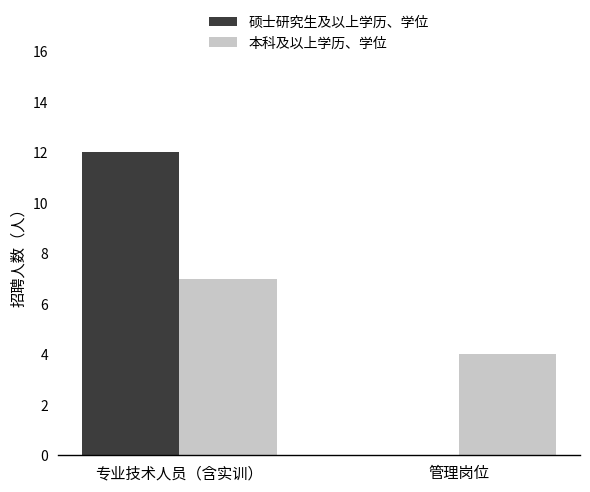

True or false: 硕士研究生及以上学历、学位 has a value of 12 at 专业技术人员（含实训）.

True